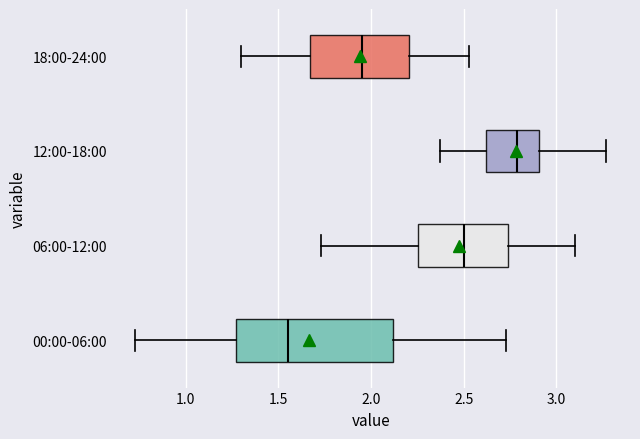

Where does the left whisker of the box for 12:00-18:00 end on the x-axis? The values are not printed on the chart, so give them approximately, as read against the axis.

2.35